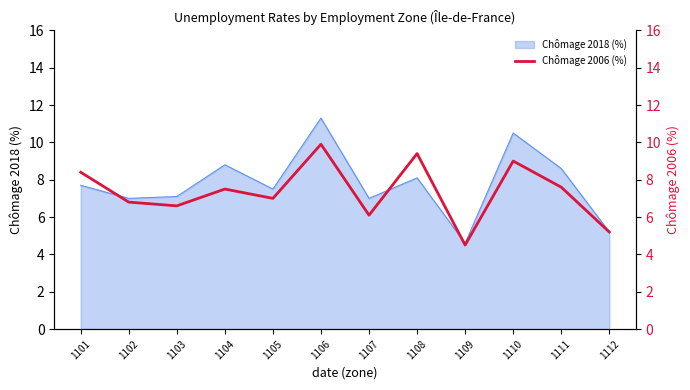

Does the chart have visible grid lines?

No